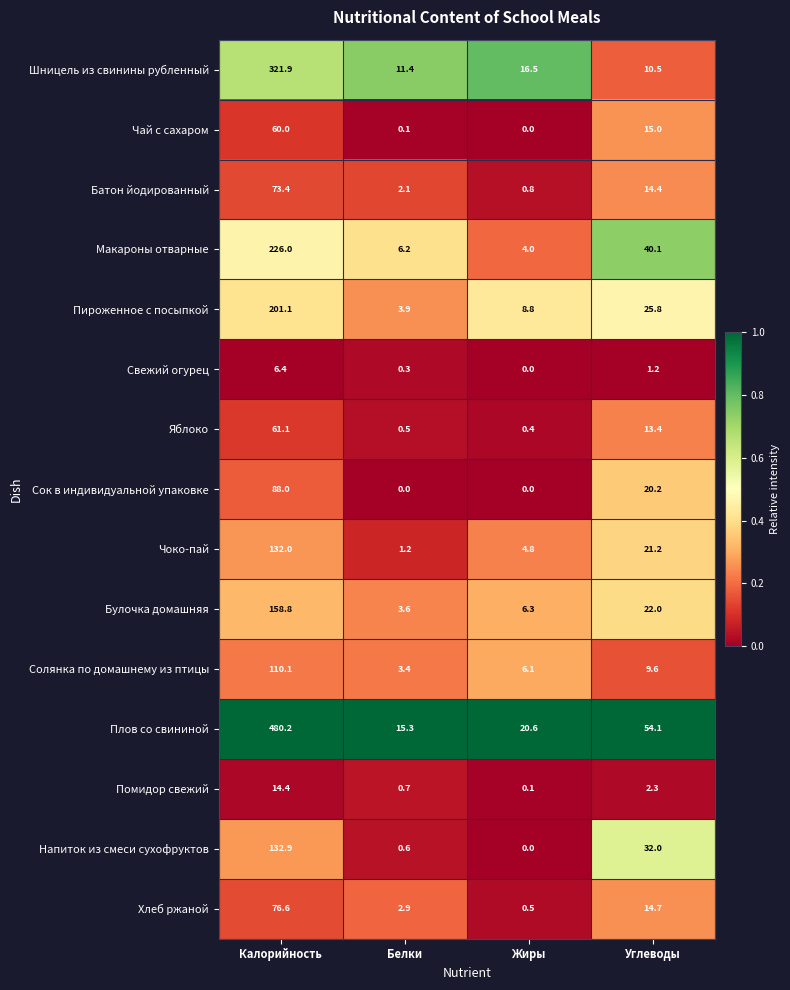

Which category has the highest value across all series?

Калорийность